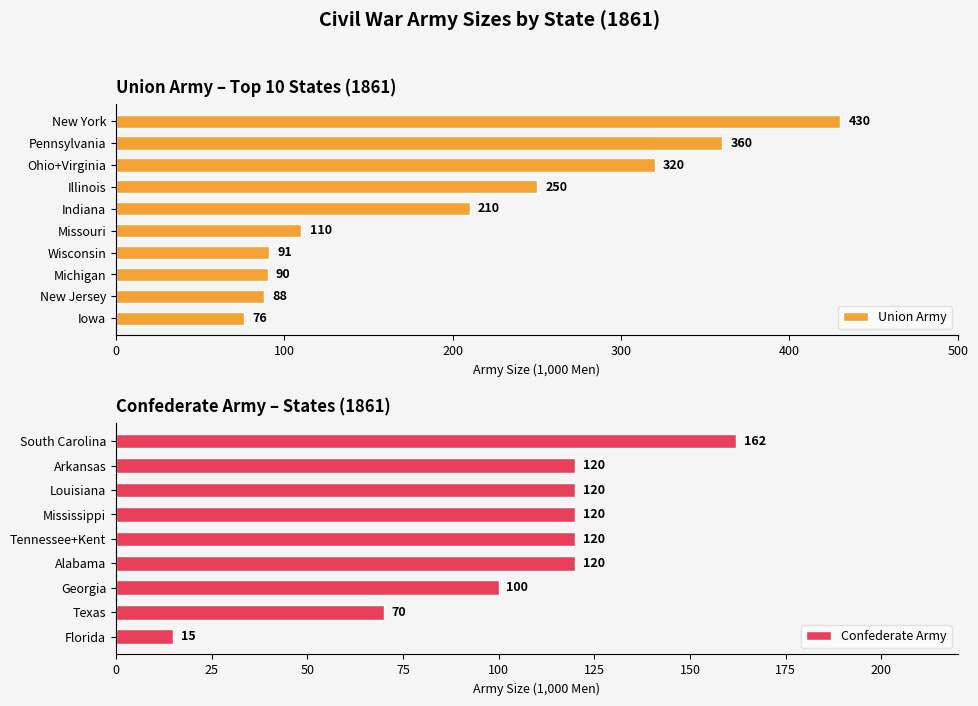

True or false: Union Army has a value of 6 at Delaware.

False